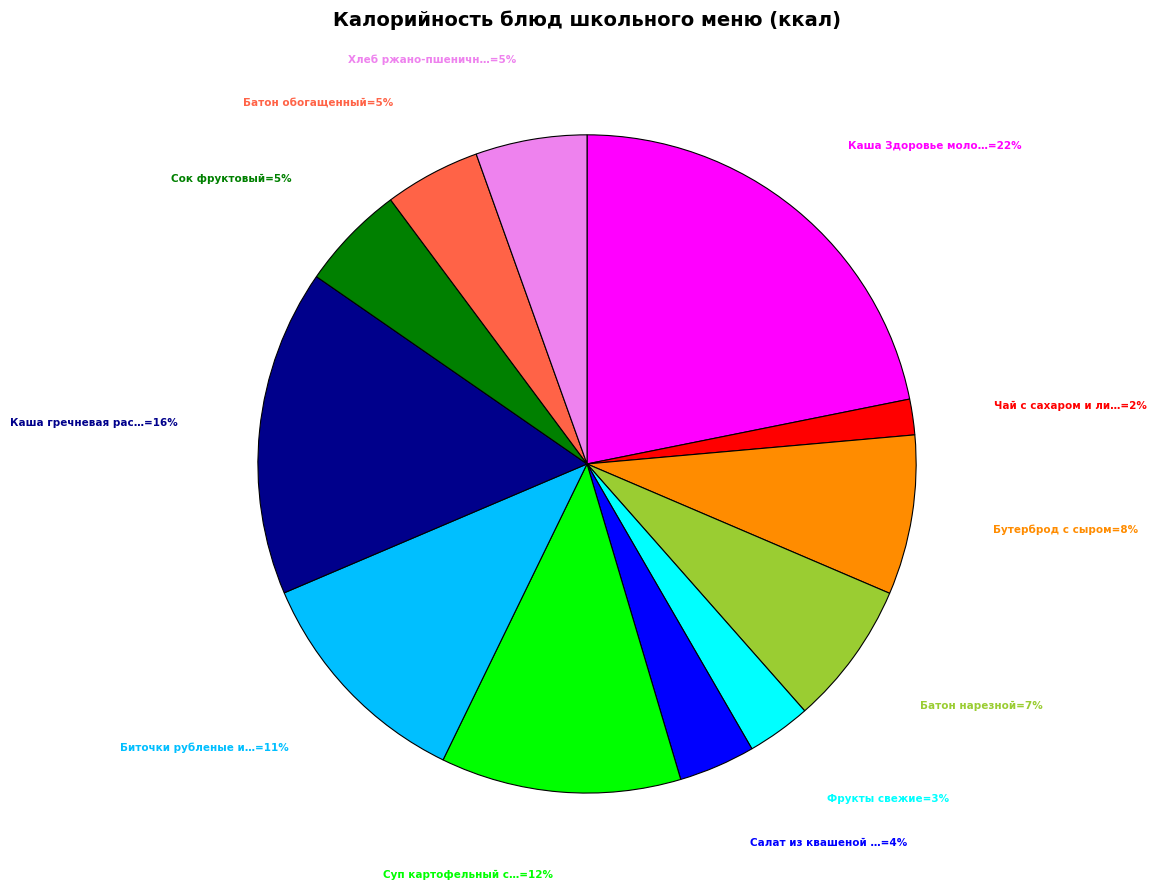

Count the number of slices in the pie.

12